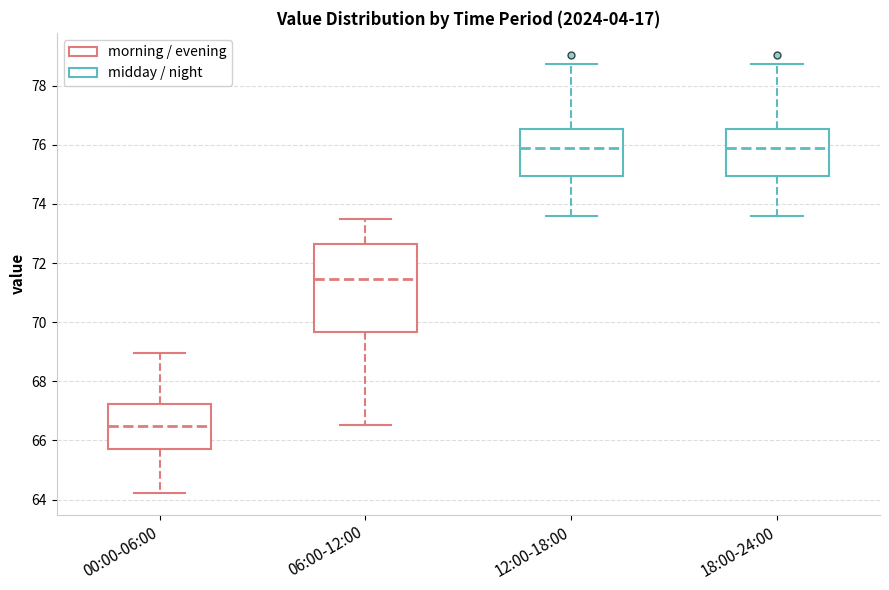

Comparing the boxes themselves (not the whiskers), which one is the tallest?

06:00-12:00